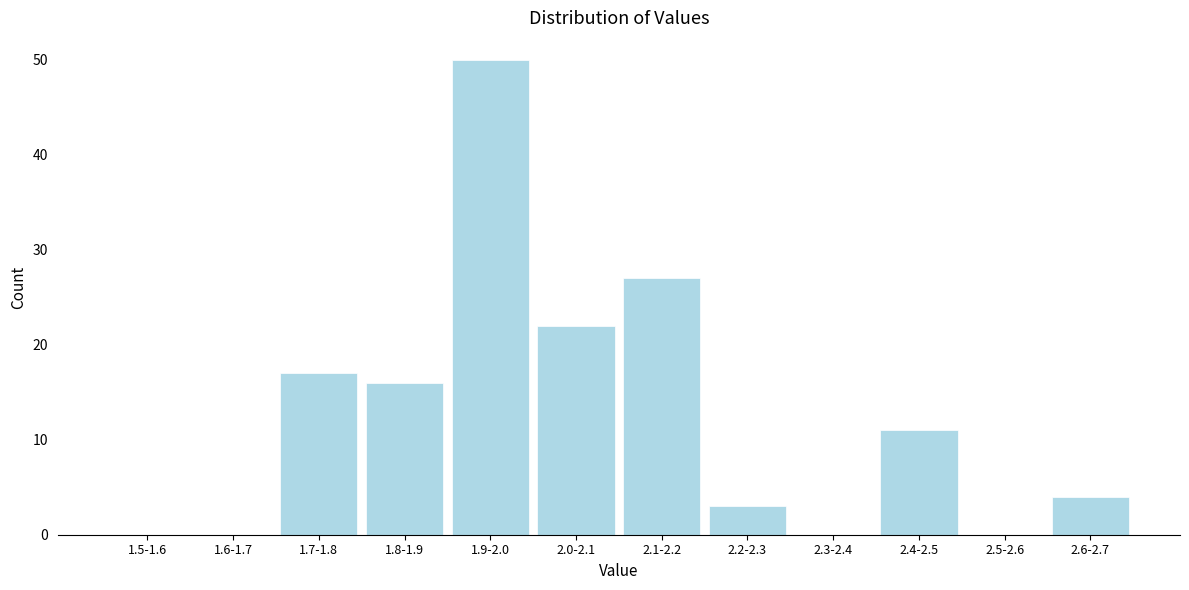

Reading right to left, list all the values displayed in this chart.

2.6-2.7=4	2.5-2.6=0	2.4-2.5=11	2.3-2.4=0	2.2-2.3=3	2.1-2.2=27	2.0-2.1=22	1.9-2.0=50	1.8-1.9=16	1.7-1.8=17	1.6-1.7=0	1.5-1.6=0